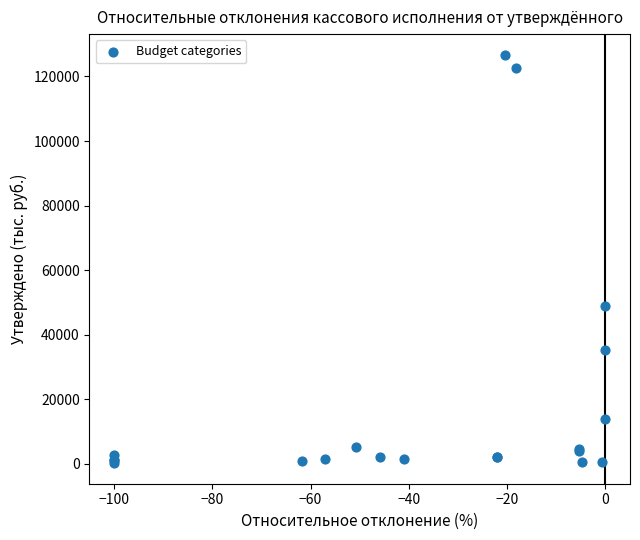

What Y value in the scatter plot is closest to 63449?

48917.1